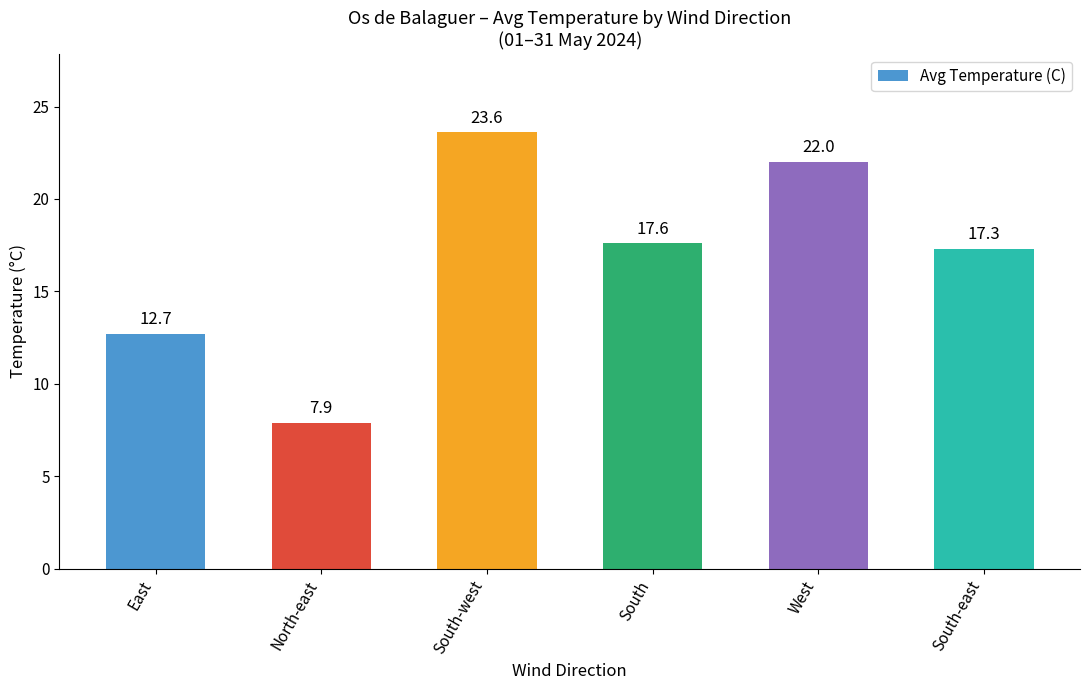

The value at South-west is 36.1. True or false?

False